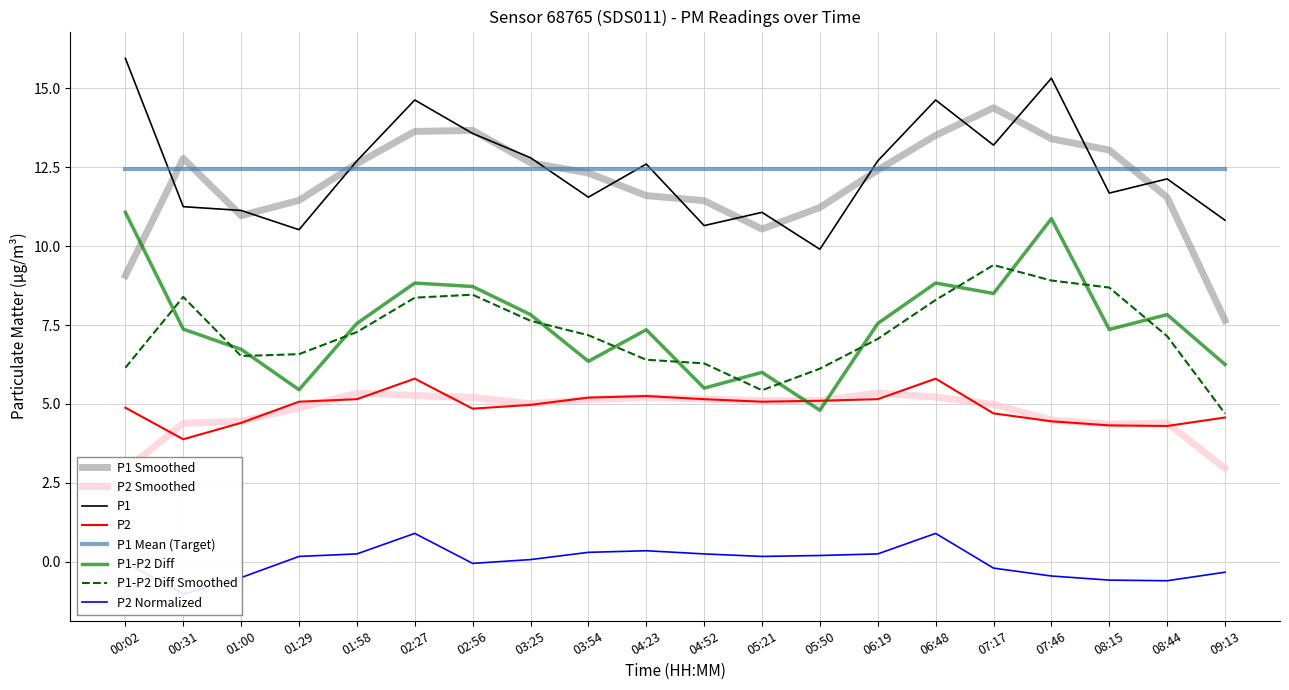

True or false: P1 has a value of 12.6 at 04:23.

True